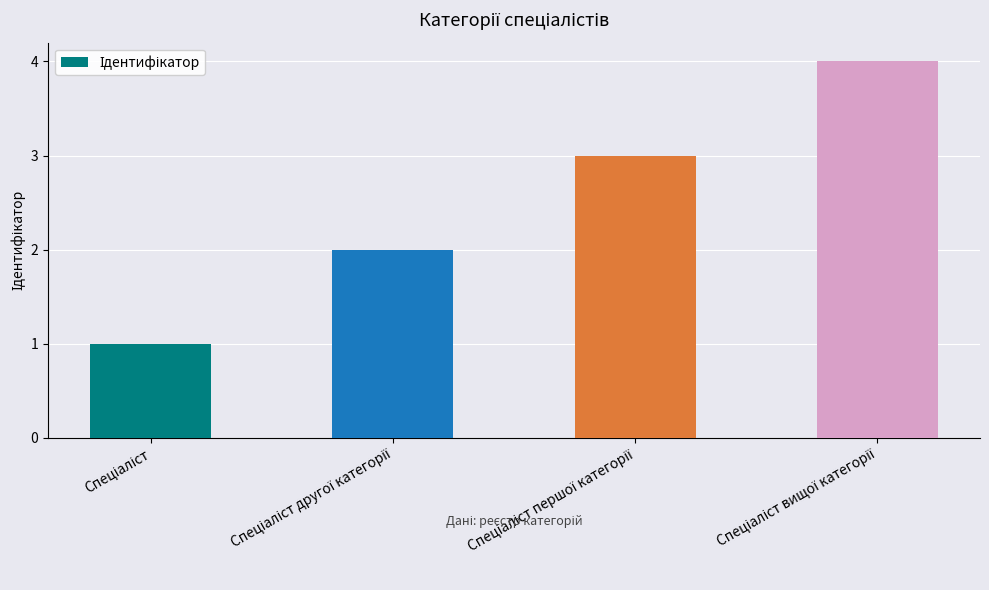

What is the sum of all values?

10